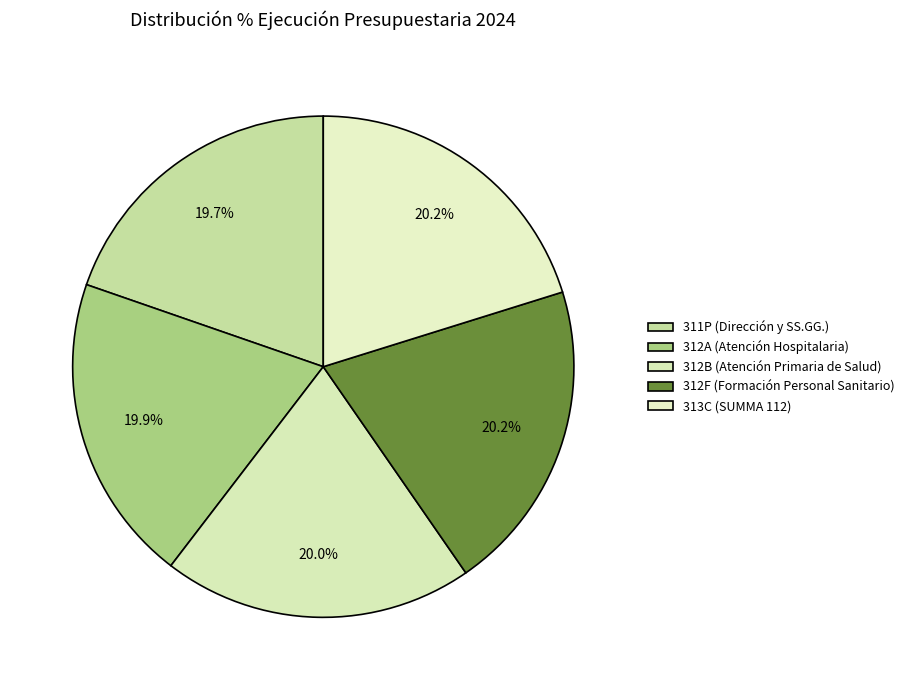

How many slices are in this pie chart?

5